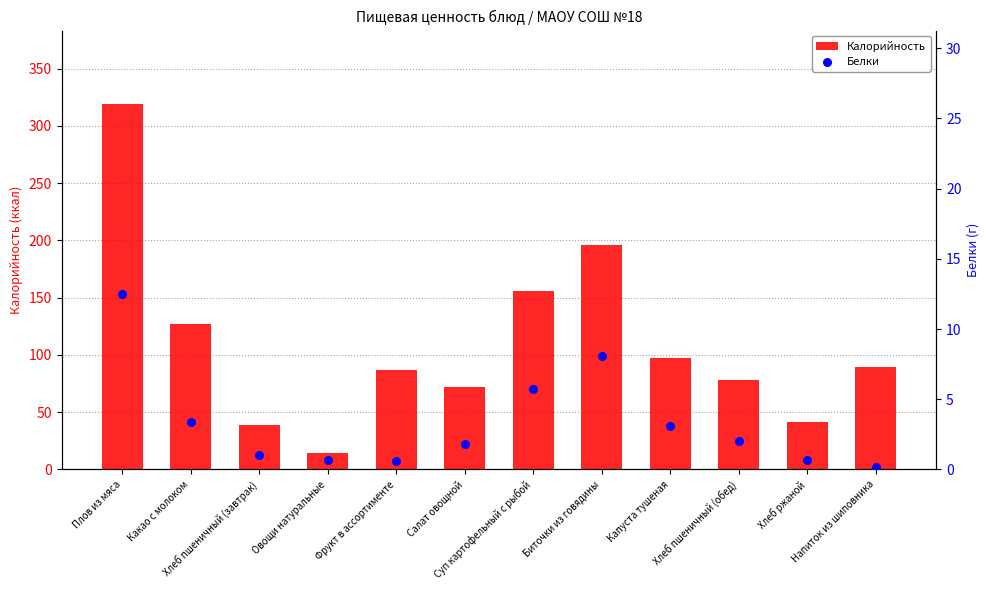

Is the value of Белки at Плов из мяса greater than the value of Калорийность at Хлеб ржаной?

No